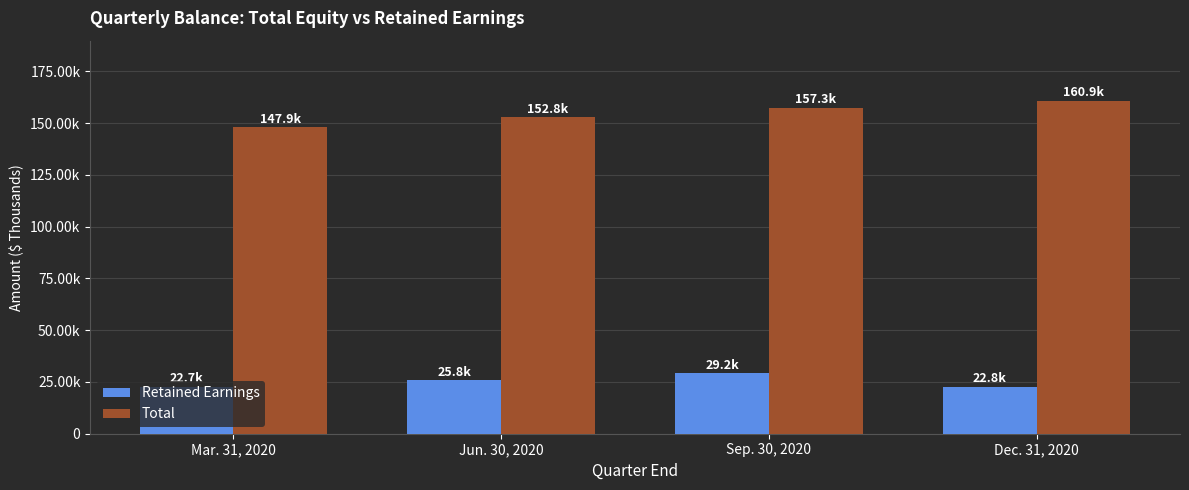

Is it true that Total equals 157323 at Sep. 30, 2020?

True